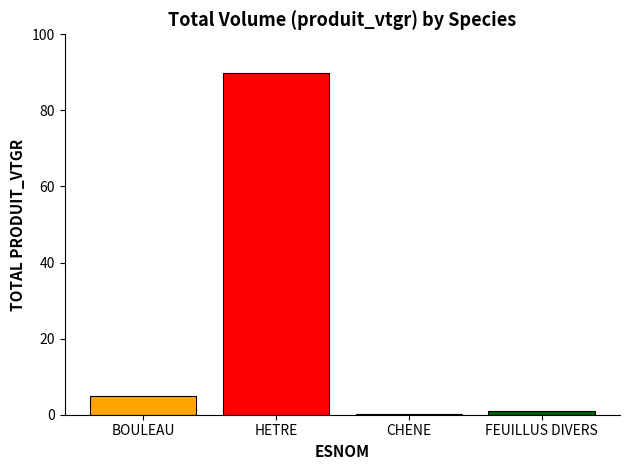

How many data points does each series have?

1